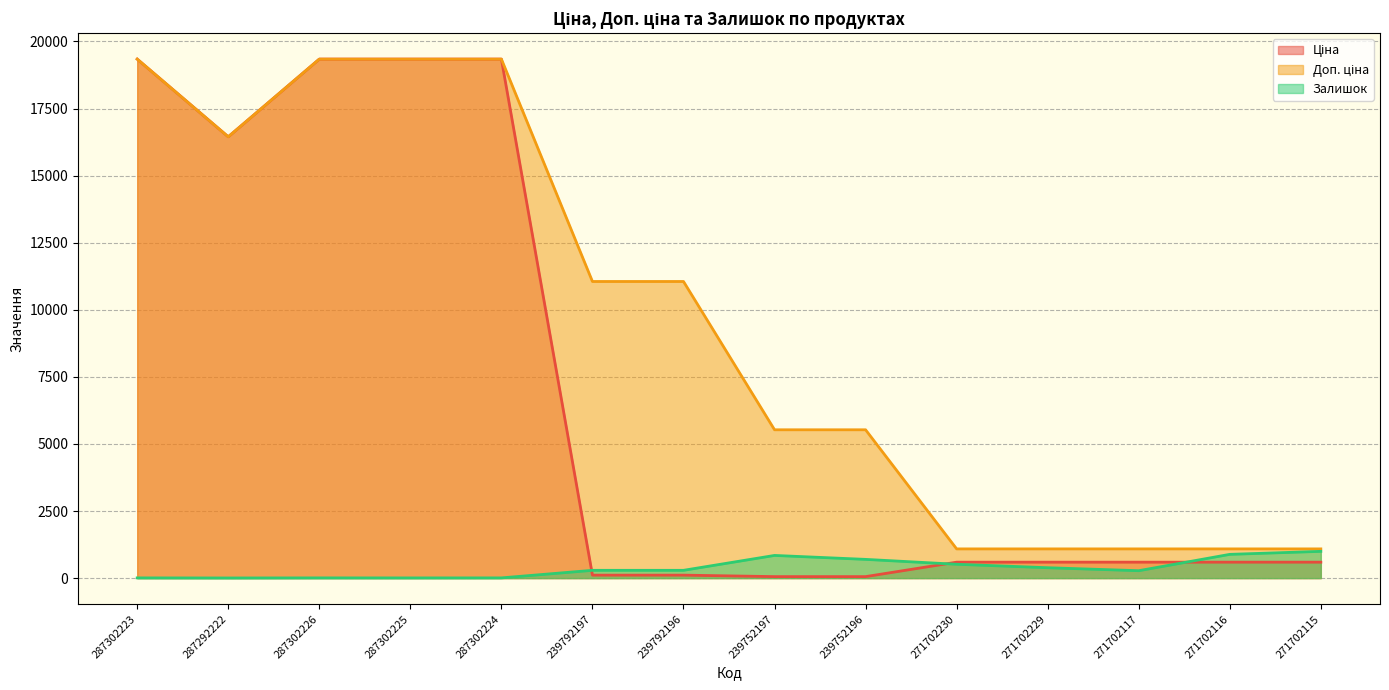

How many interior local peaks does the Залишок series have?

2